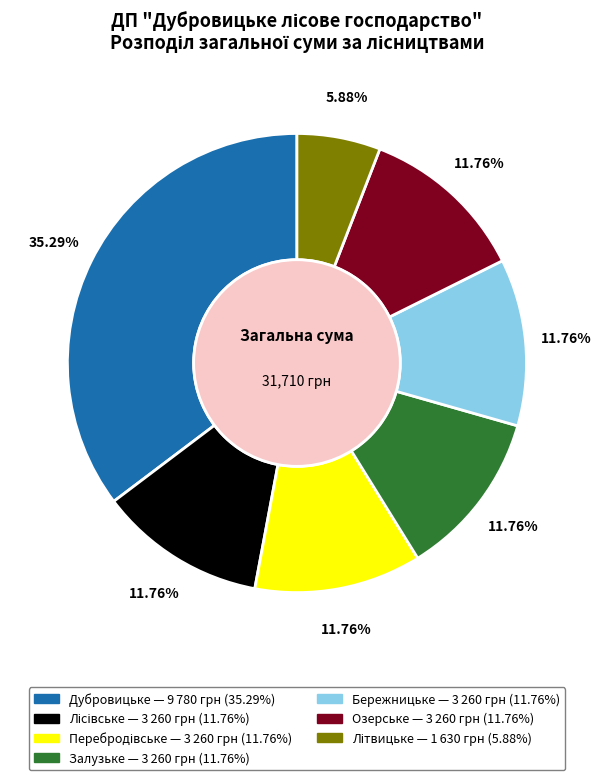

True or false: Залузьке accounts for 12% of the total.

True